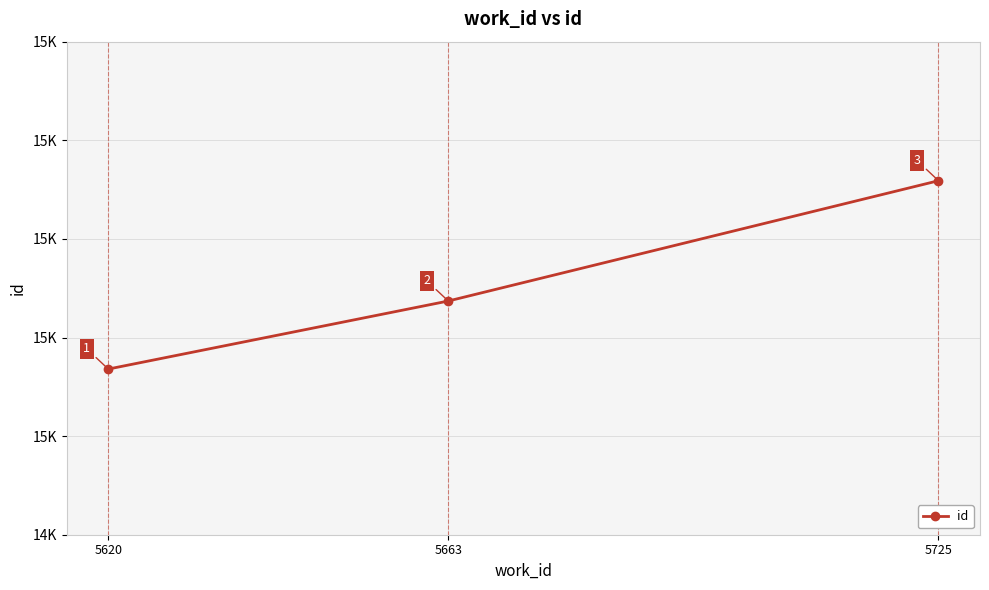

What is the minimum value shown in the chart?

15068